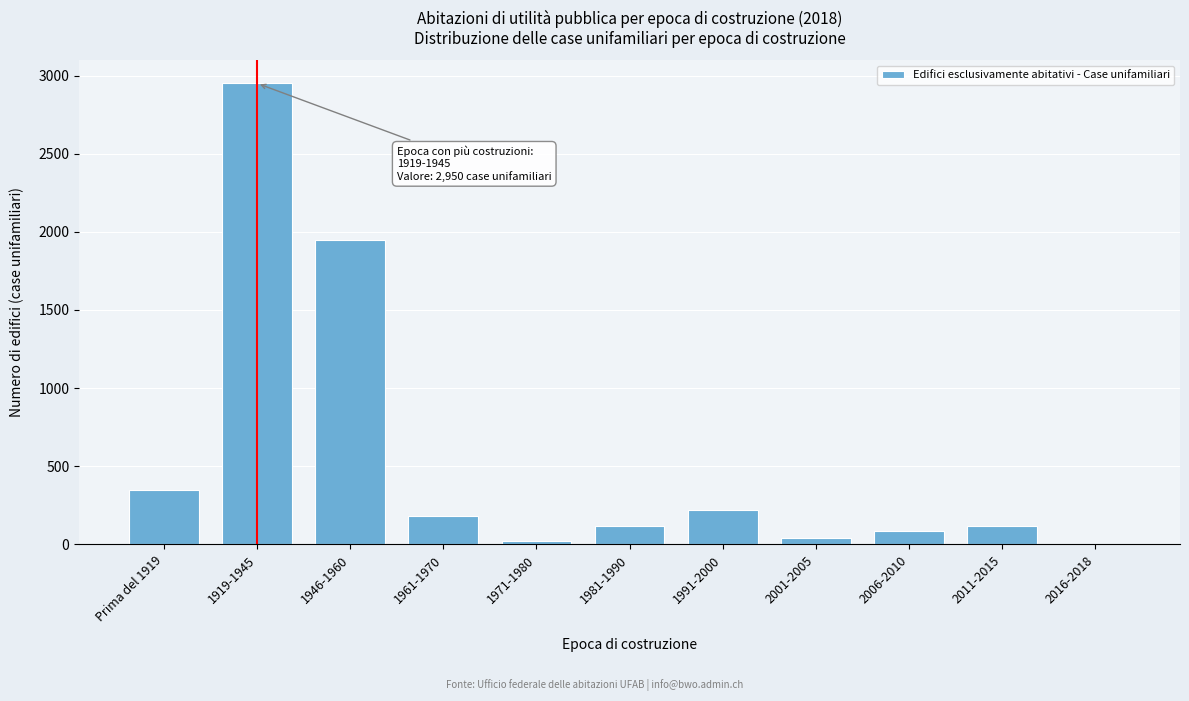

True or false: the data shows 182 at 1961-1970.

True